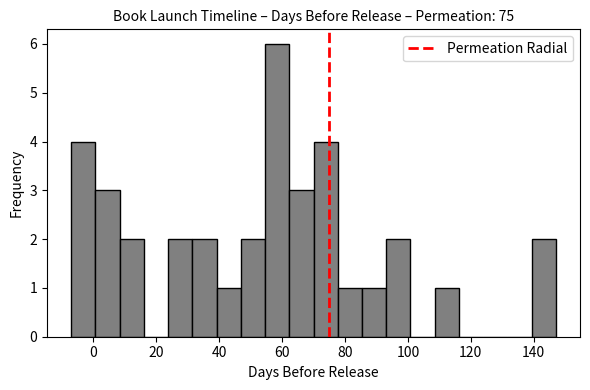

Around what value on the x-axis is the tallest bar? Give the approximate position of its centre, as read against the axis.

58